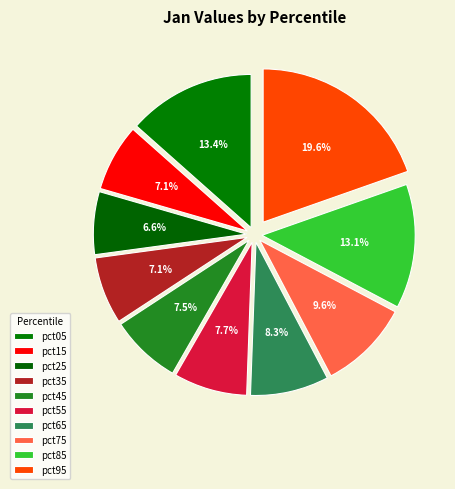

To the nearest percent, what is the combined percentage of pct55 and pct95?

27%